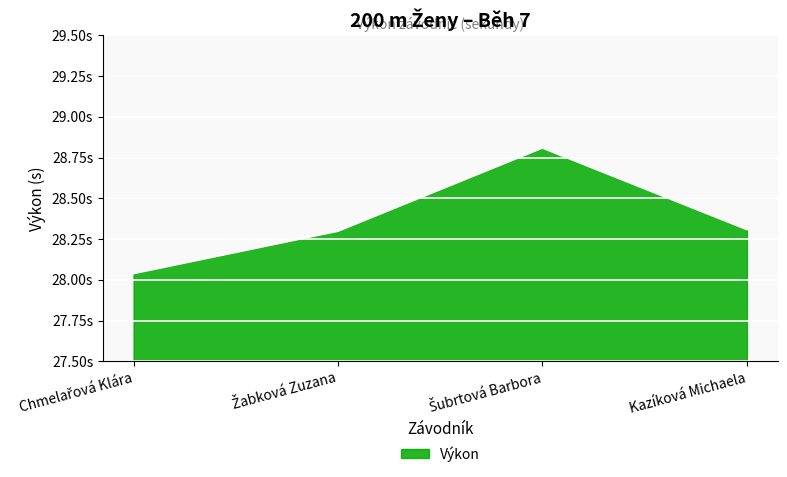

Does the chart display data point markers on the line(s)?

No